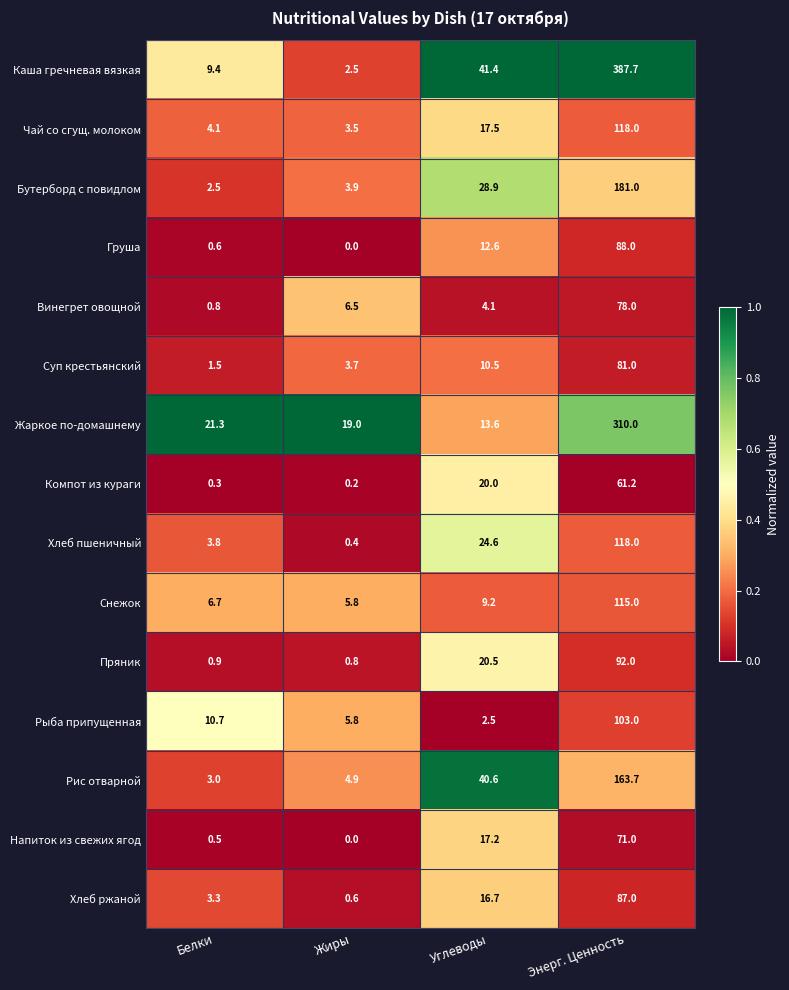

The Винегрет овощной series shows 78.0 at Энерг. Ценность. True or false?

True